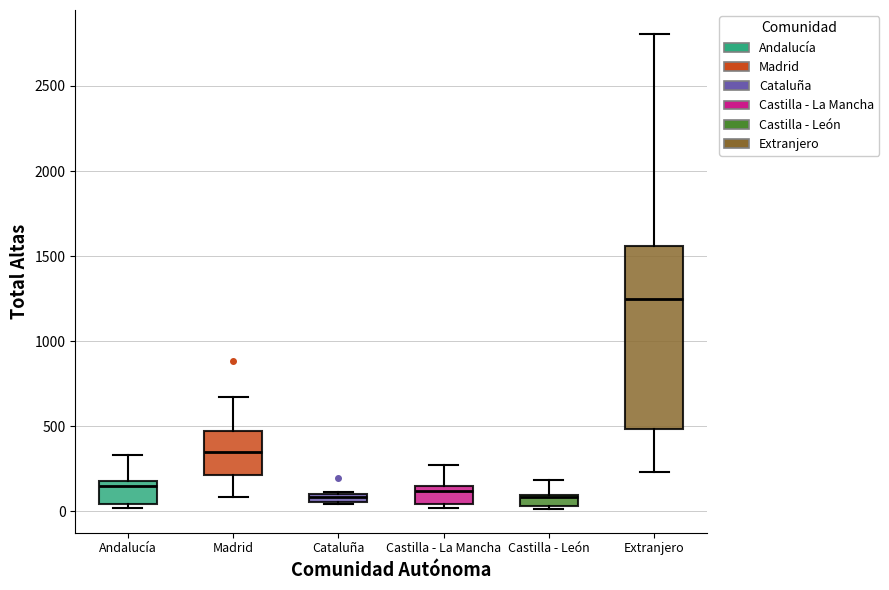

Which box is the tallest, from its lower edge to its upper edge?

Extranjero